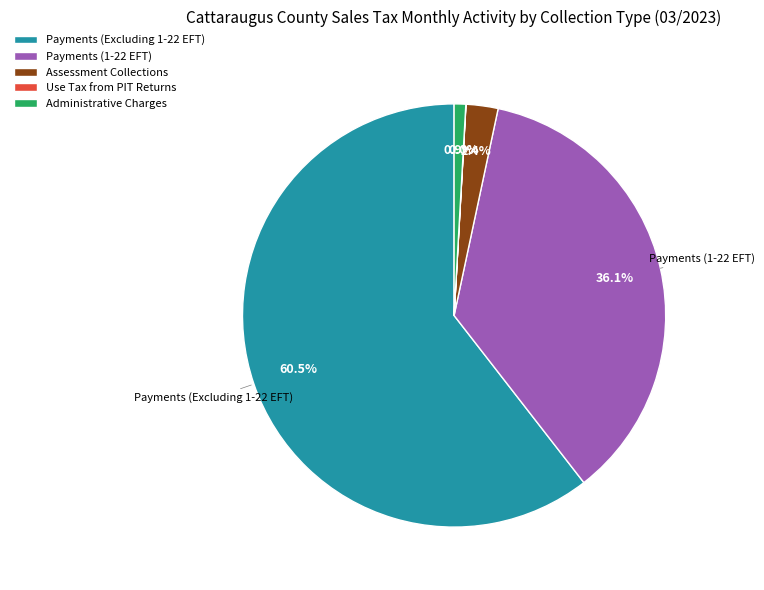

Which slice represents more than half of the pie?

Payments (Excluding 1-22 EFT)